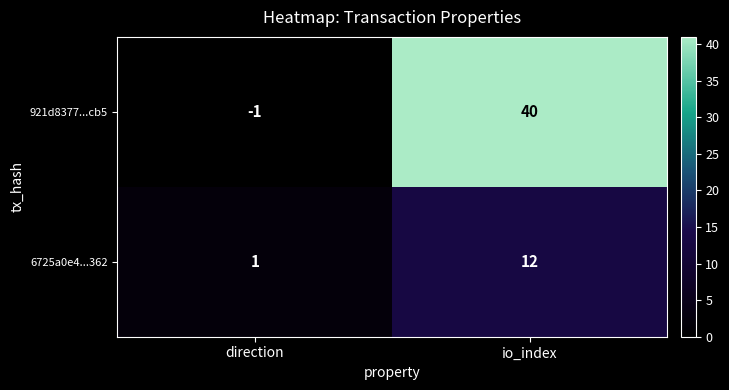

Which category has the lowest value across all series?

direction